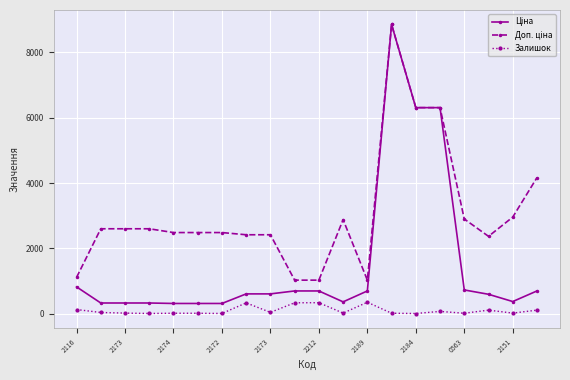

Count the number of categories in the chart.

20